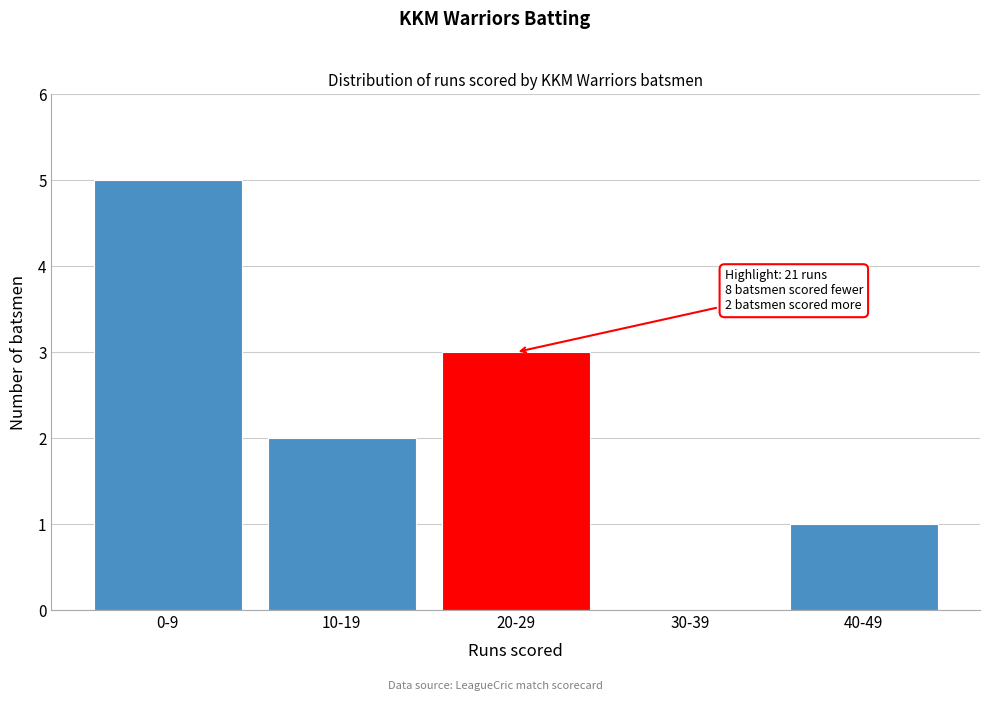

Reading left to right, transcribe all the data shown in this chart.

0-9=5	10-19=2	20-29=3	30-39=0	40-49=1